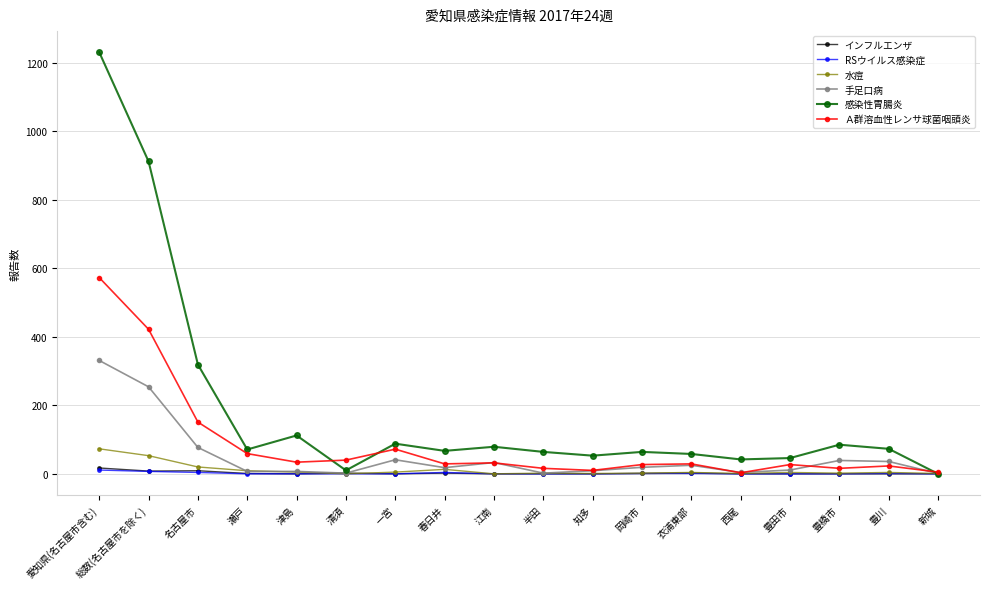

What is the difference between the highest and lowest values at 愛知県(名古屋市含む)?

1220